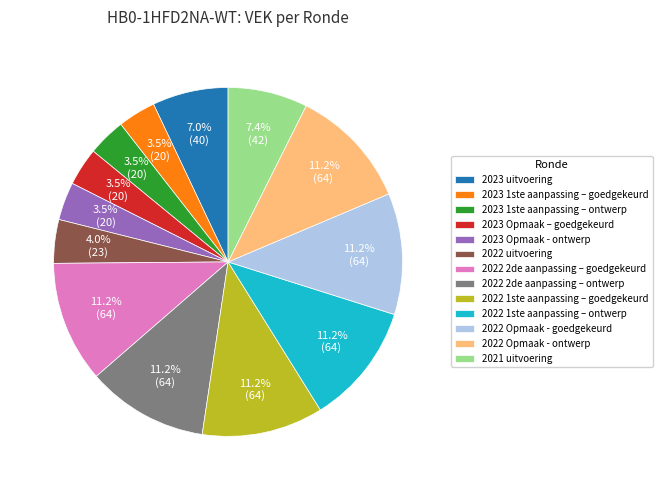

Does 2023 1ste aanpassing – ontwerp represent more than half of the total?

No